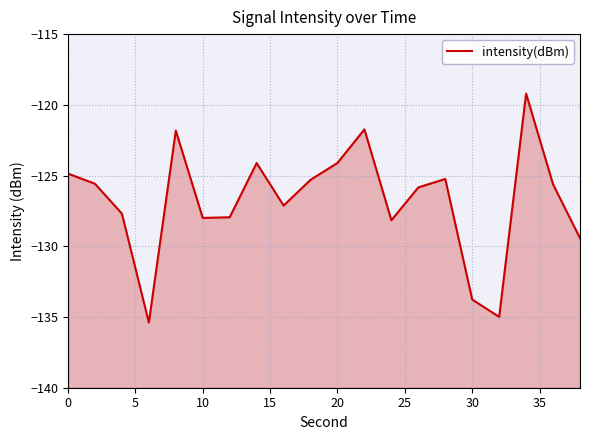

How many series are shown in this chart?

1